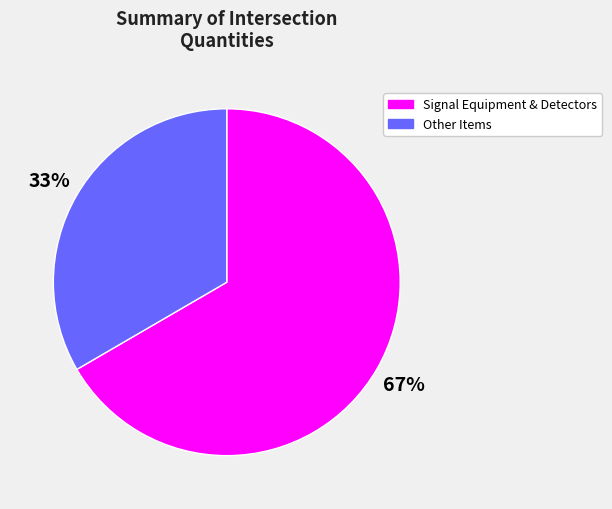

Do Other Items and Signal Equipment & Detectors together represent more than half of the pie?

Yes